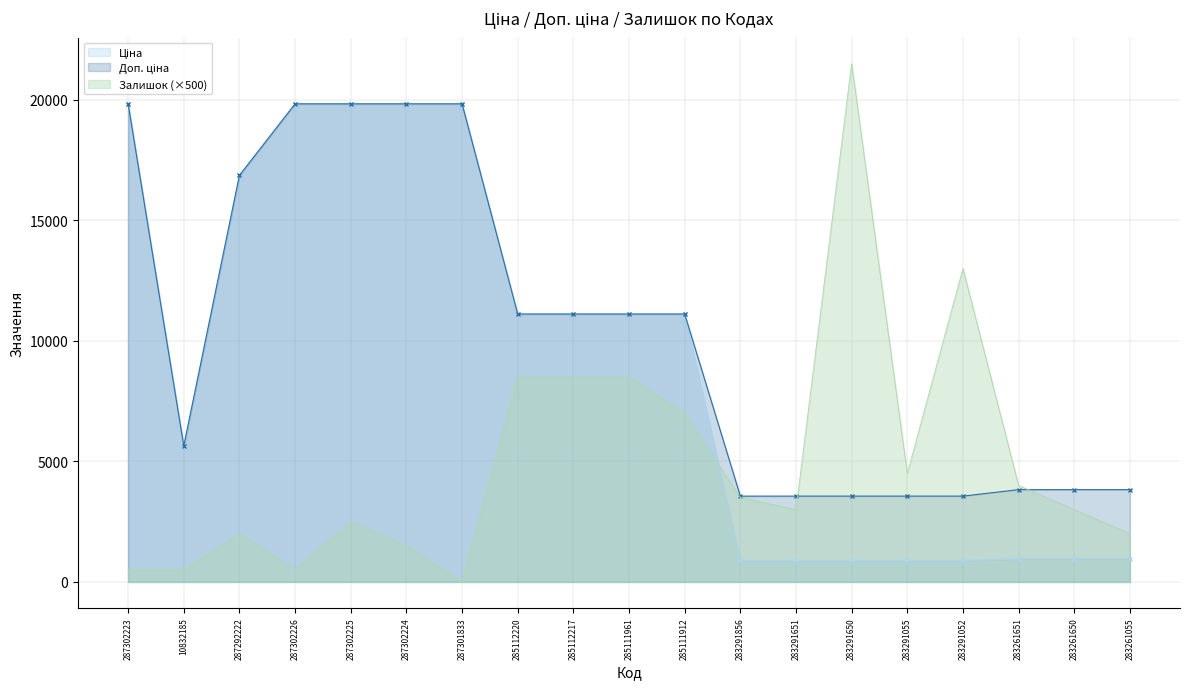

Between 283261651 and 283291856, which is larger?

283261651